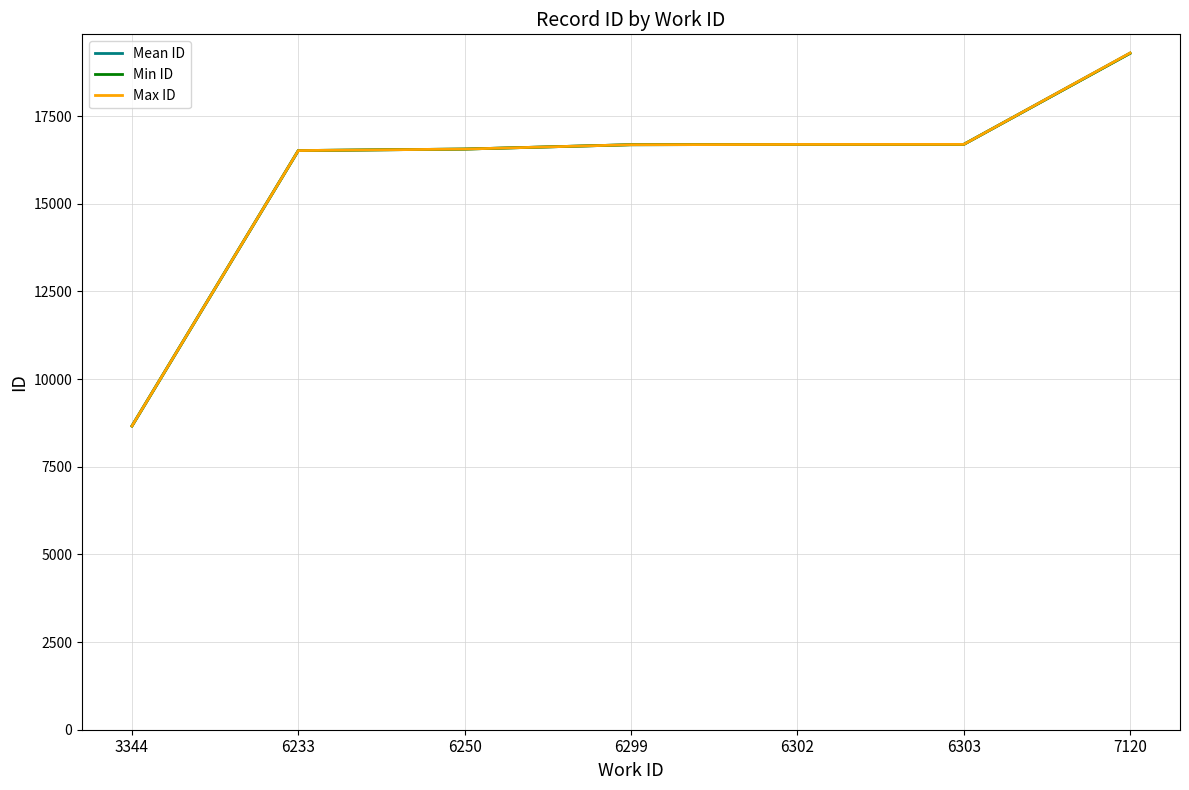

At which label does Min ID reach its peak?

7120